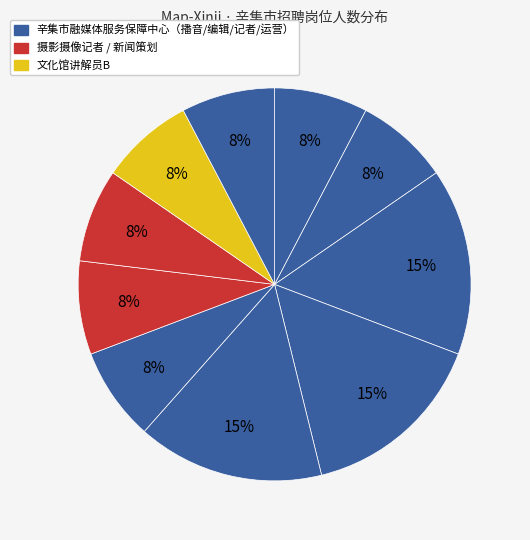

Count the number of slices in the pie.

10